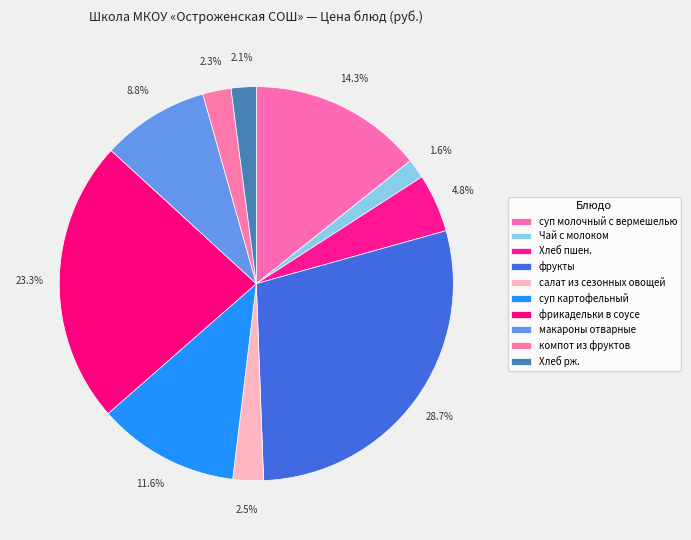

To the nearest percent, what percentage of the pie is Чай с молоком?

2%